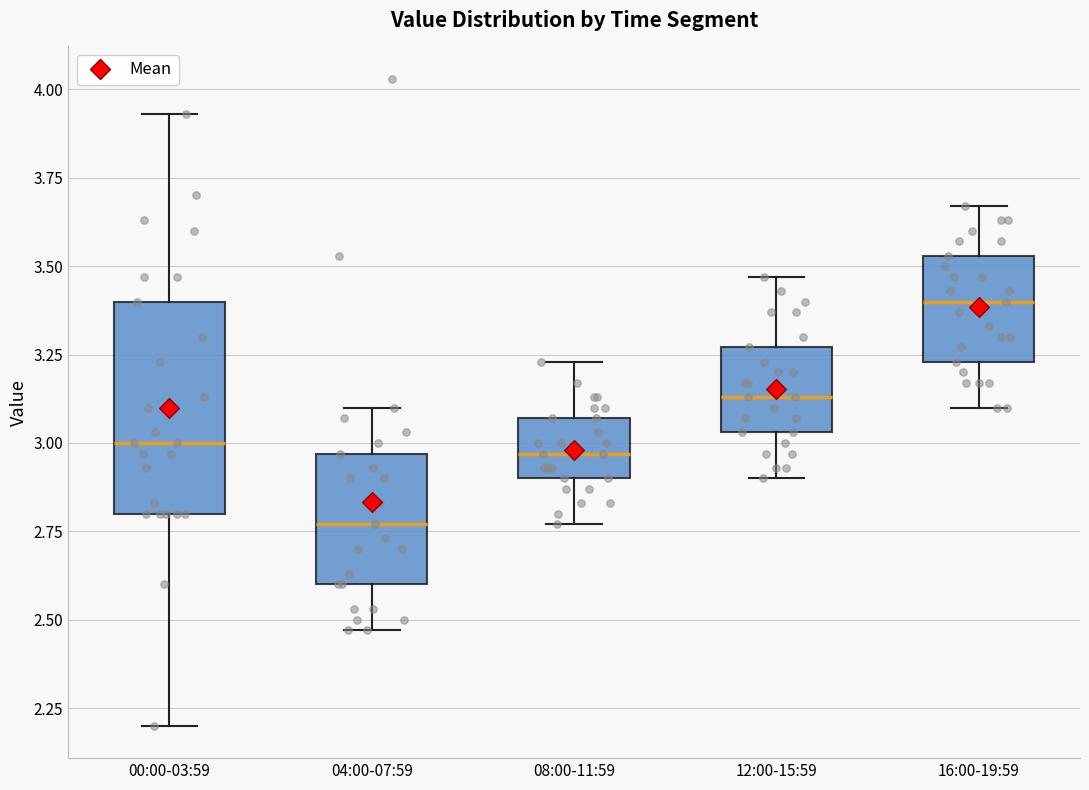

Reading left to right, transcribe this box plot: for each box, give where its median line is, the range the box spans, and where its two whiskers end, as read against the y-axis. The values are not printed on the chart, so give them approximately, as read against the axis.

00:00-03:59: median 3.00, box 2.80 to 3.40, whiskers 2.20 to 3.95
04:00-07:59: median 2.75, box 2.60 to 2.95, whiskers 2.45 to 3.10
08:00-11:59: median 2.95, box 2.90 to 3.05, whiskers 2.75 to 3.25
12:00-15:59: median 3.15, box 3.05 to 3.25, whiskers 2.90 to 3.45
16:00-19:59: median 3.40, box 3.25 to 3.55, whiskers 3.10 to 3.65